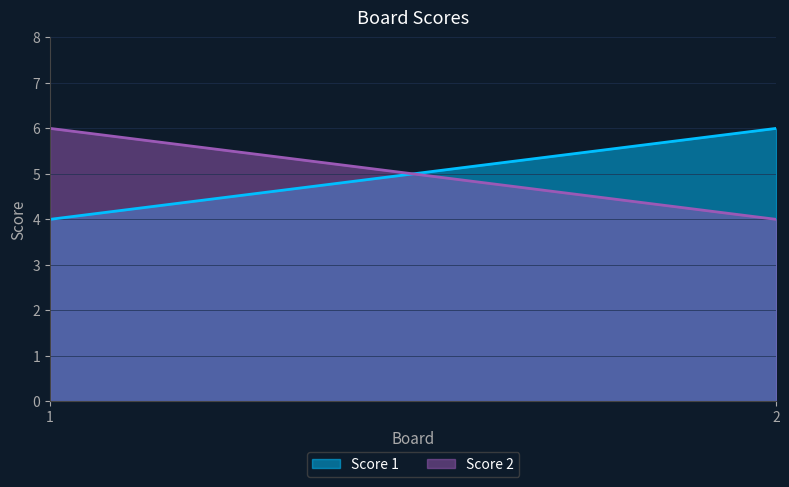

At which category is the sum across all series the highest?

1